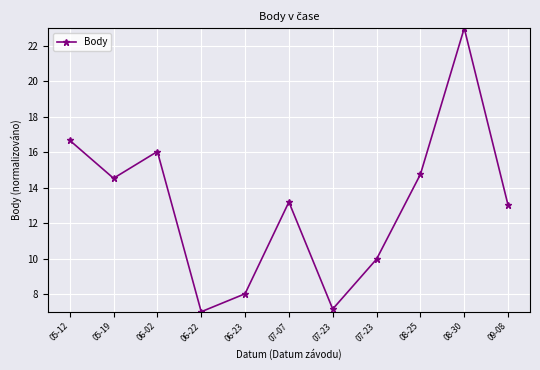

How many points are higher than both their immediate neighbors (excluding endpoints)?

3